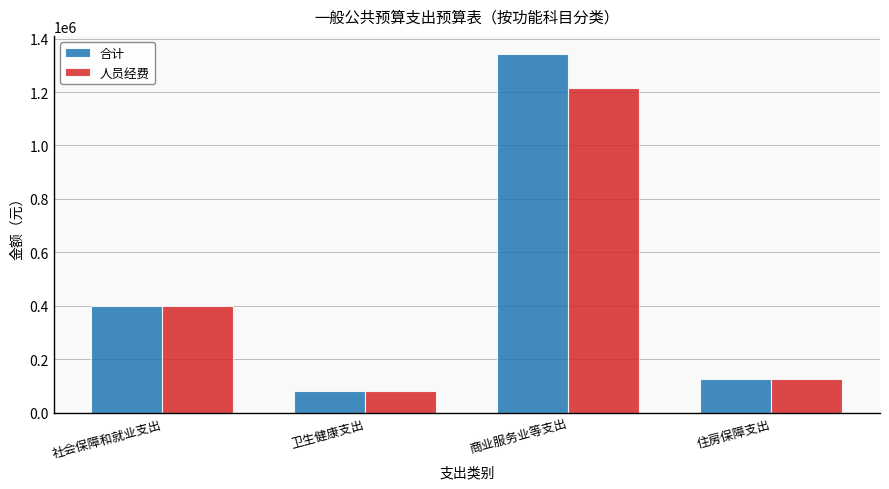

How many bars are there in total?

8